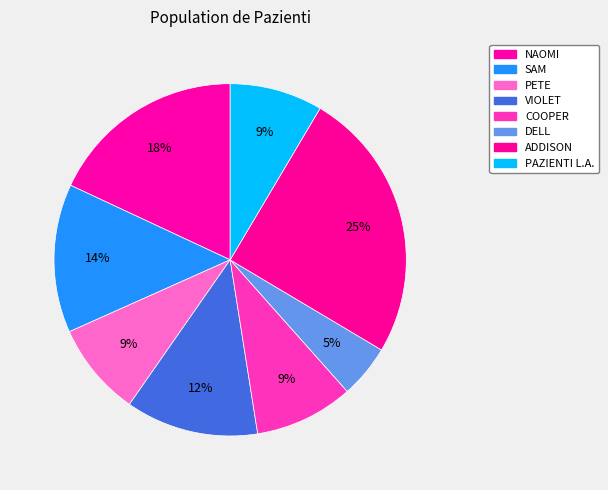

Rank the categories by value from highest to lowest.

ADDISON, NAOMI, SAM, VIOLET, COOPER, PETE, PAZIENTI L.A., DELL